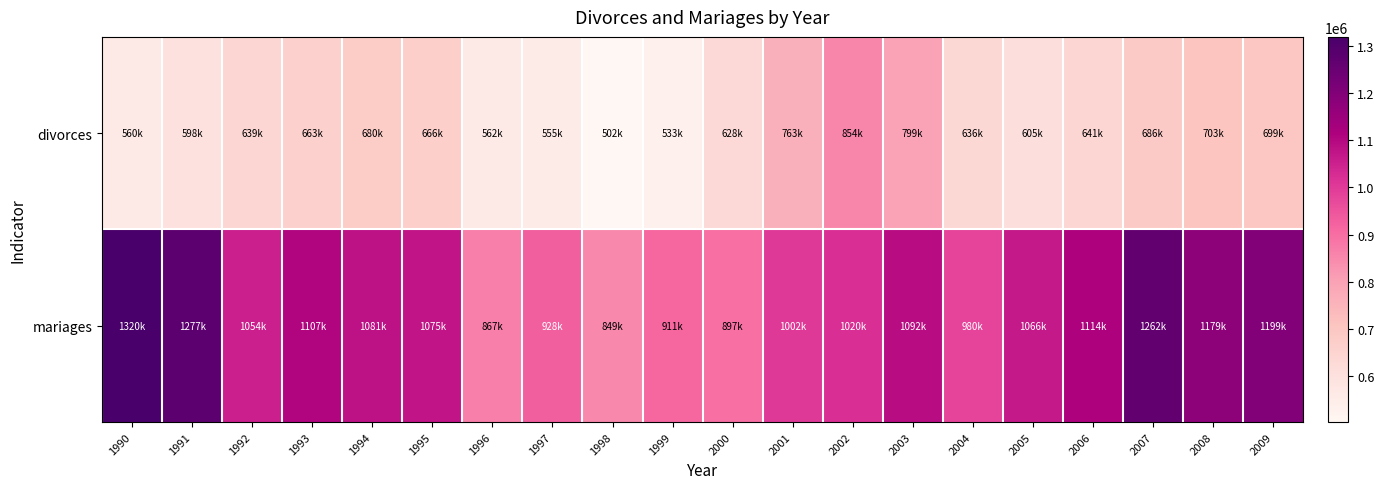

At which category is the sum across all series the highest?

2007